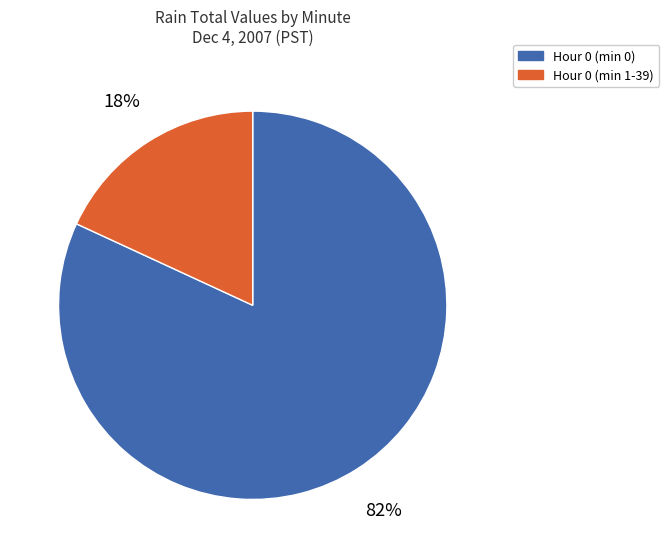

To the nearest percent, what portion does Hour 0 (min 1-39) represent?

18%